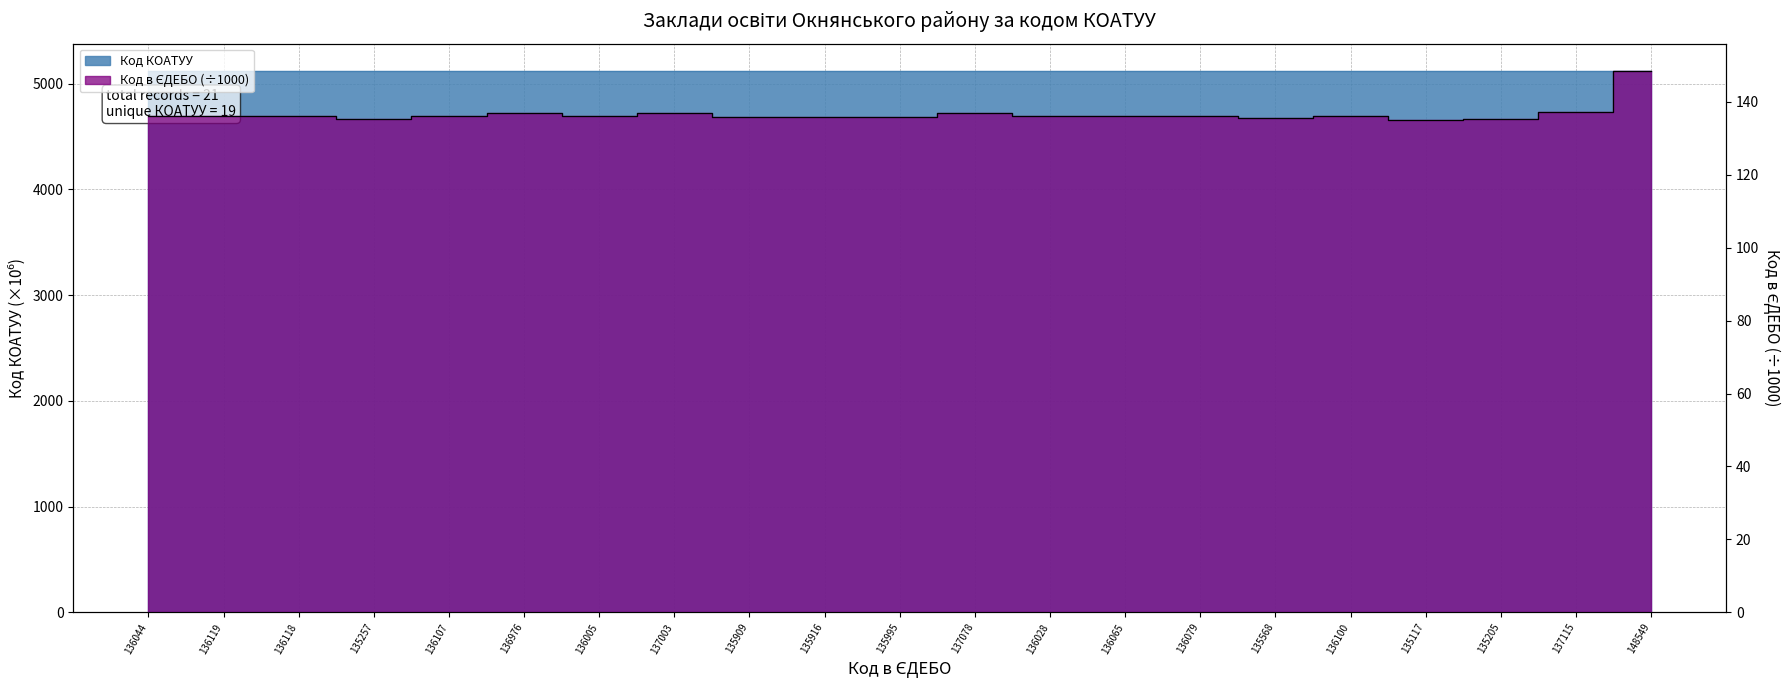

Between 136044 and 135117, which series saw the biggest shift?

Код в ЄДЕБО